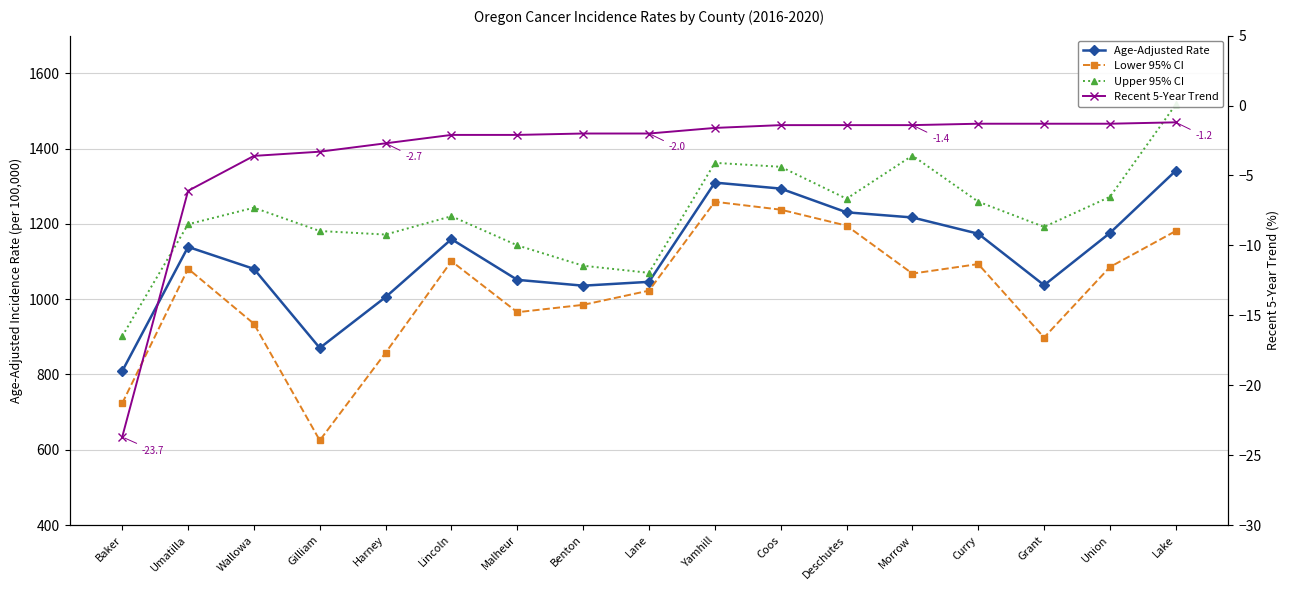

What is the difference between the Upper 95% CI values at Yamhill and Morrow?

19.3